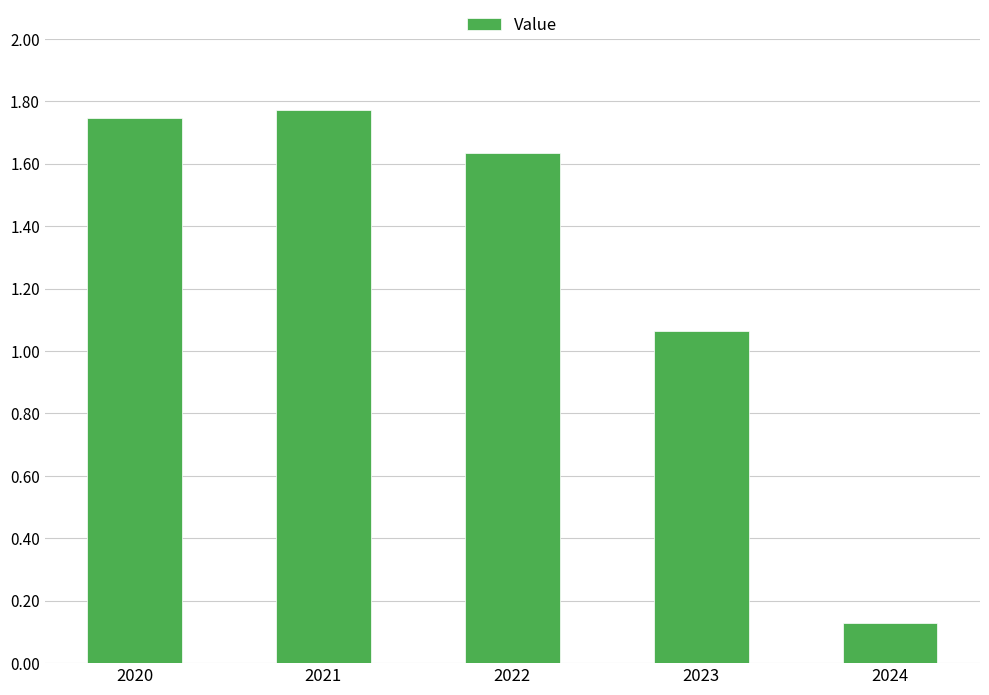

At which category does the chart reach its minimum across all series?

2024